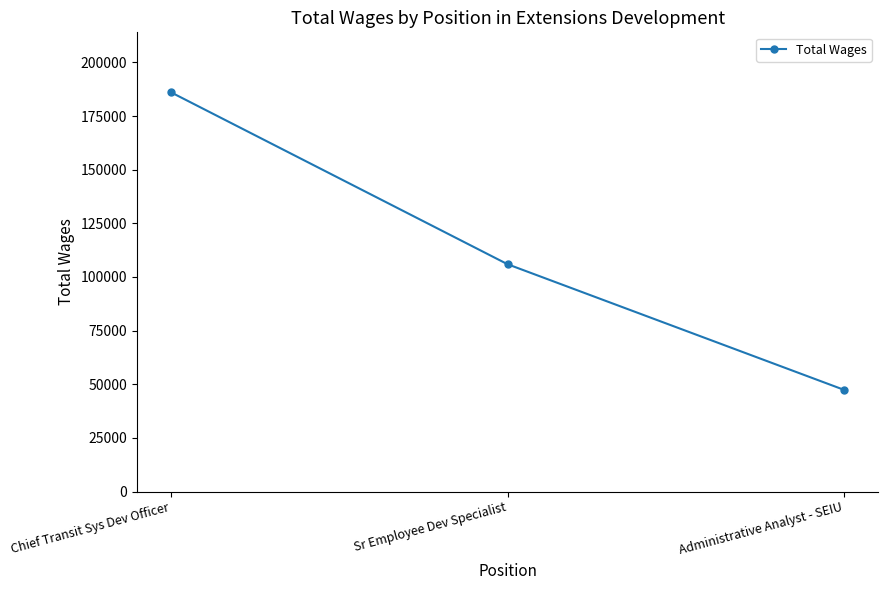

What is the label of the 2nd point from the right?

Sr Employee Dev Specialist